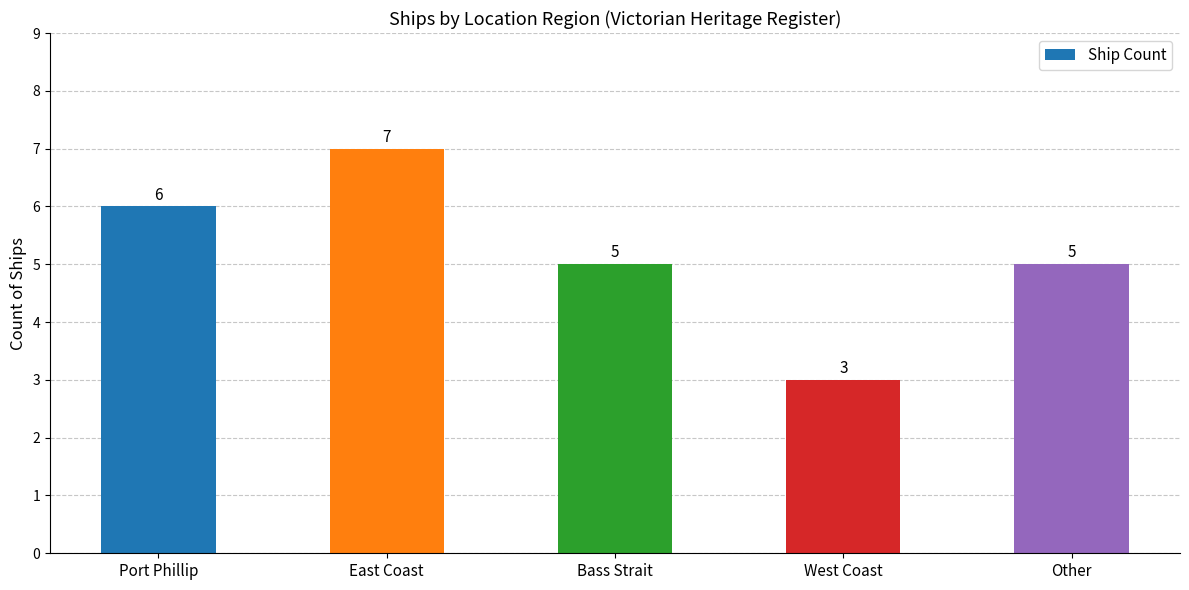

Which label corresponds to the smallest value in the chart?

West Coast